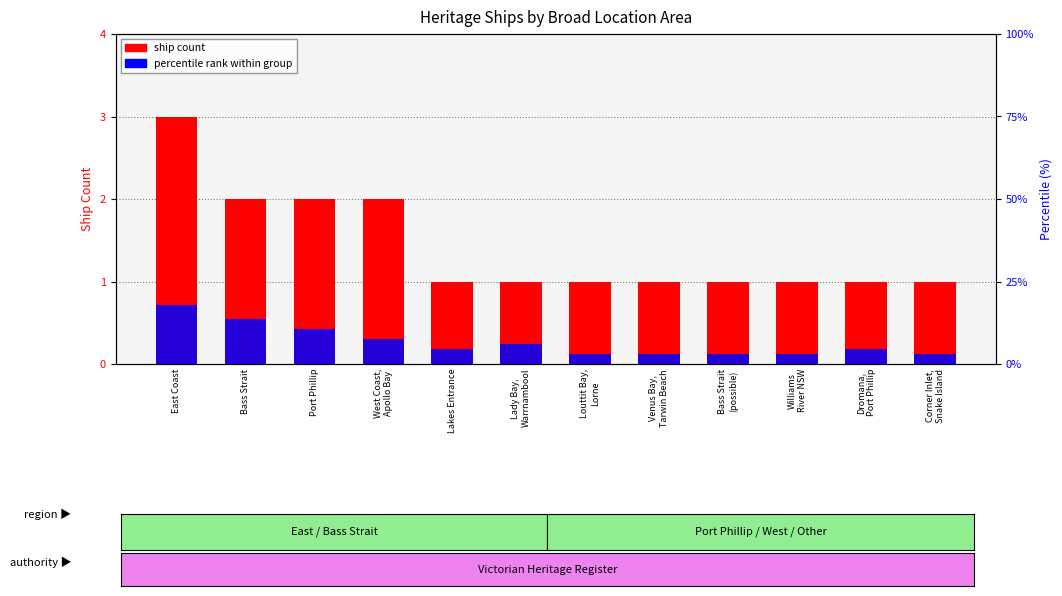

What is the maximum value for ship count?

3.0